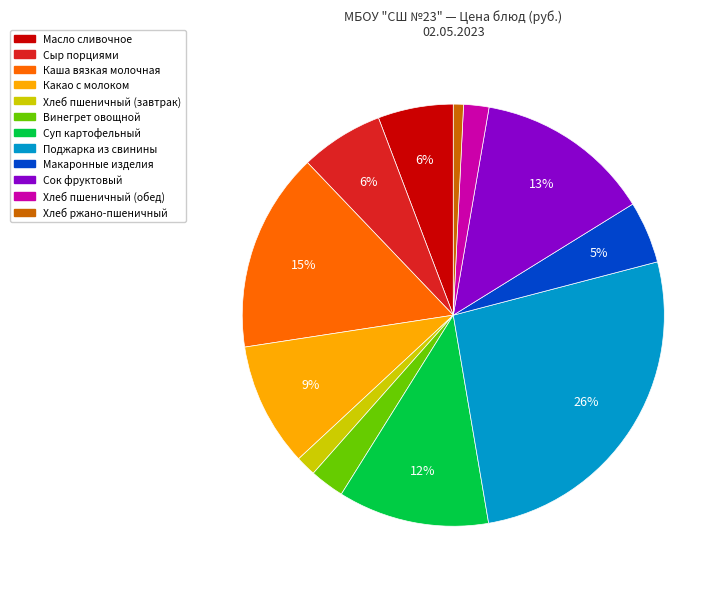

Is there a majority slice in this chart?

No